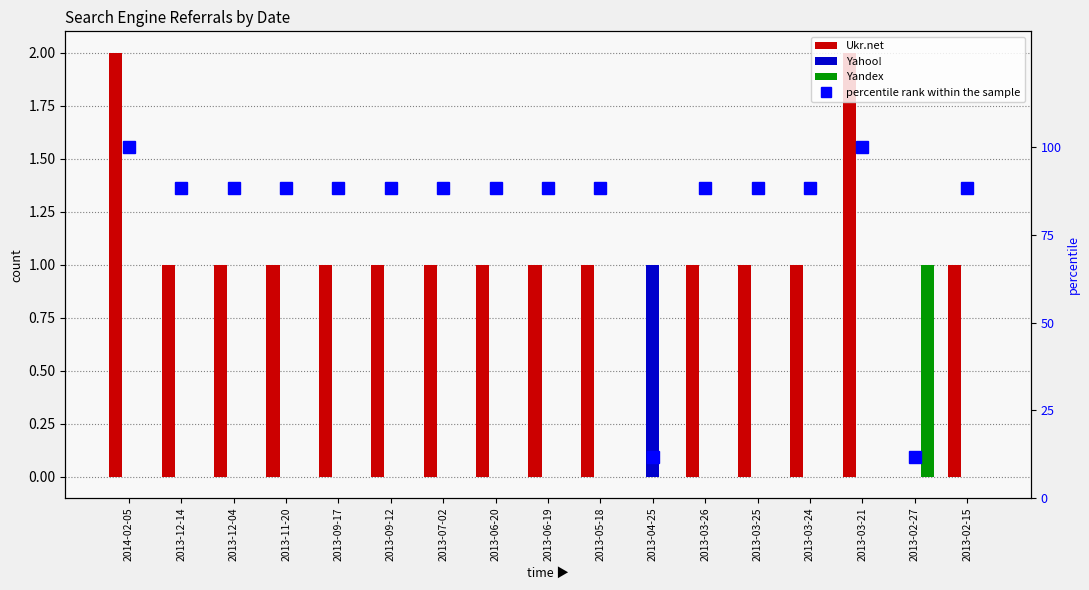

Between 2013-04-25 and 2013-12-14, which is larger?

2013-12-14